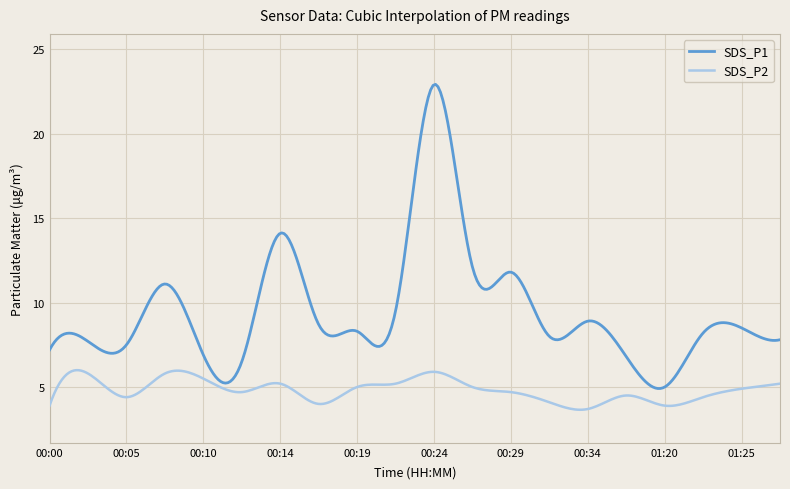

Rank the series by their average value, from highest to lowest.

SDS_P1, SDS_P2